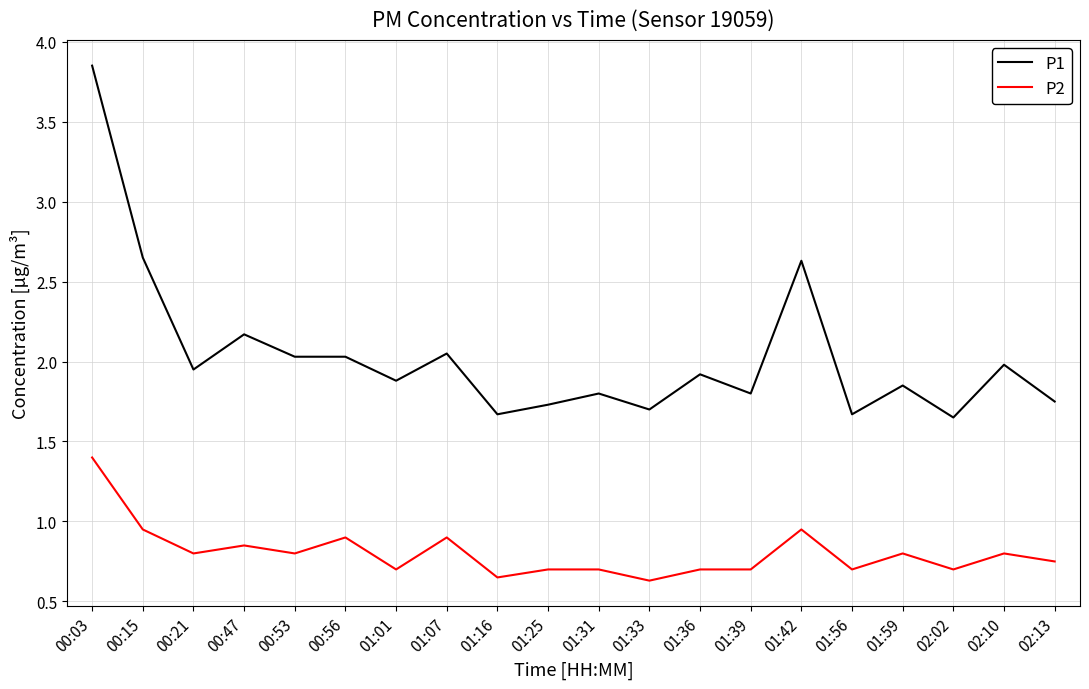

The value of P2 at 01:33 is 1.0. True or false?

False